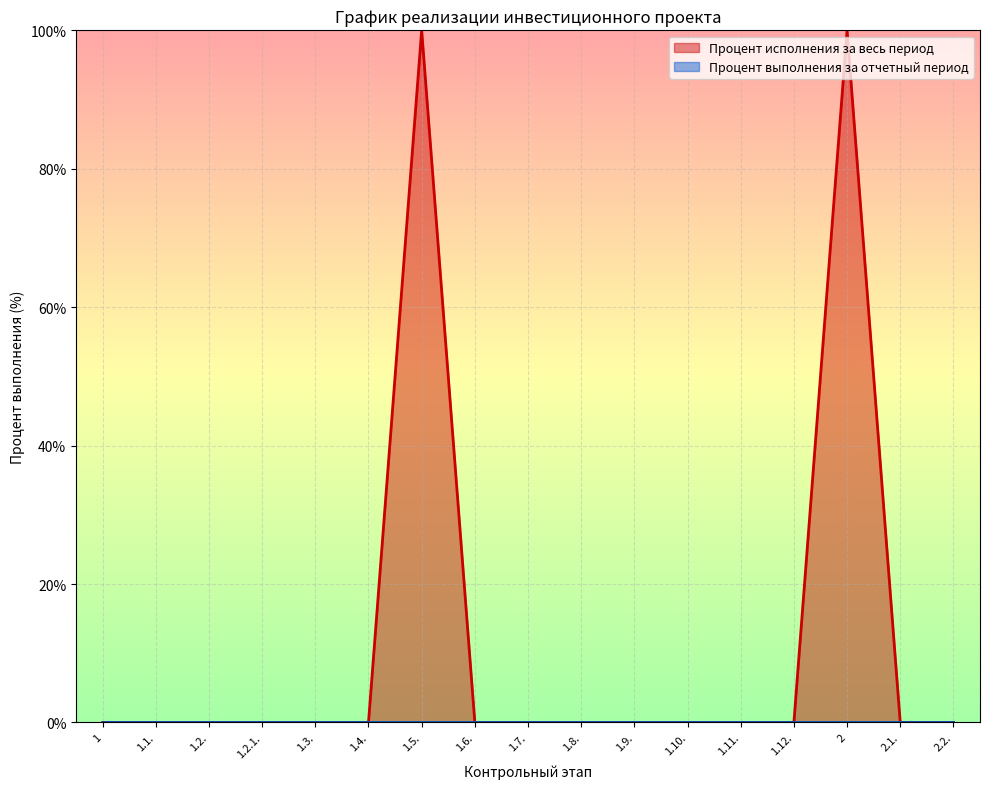

True or false: the data has more than 1 interior local peaks.

True